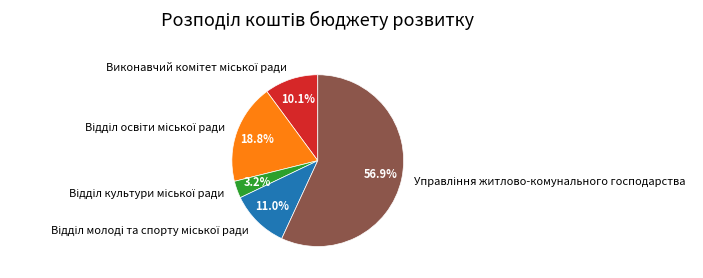

Does any single category account for the majority?

Yes